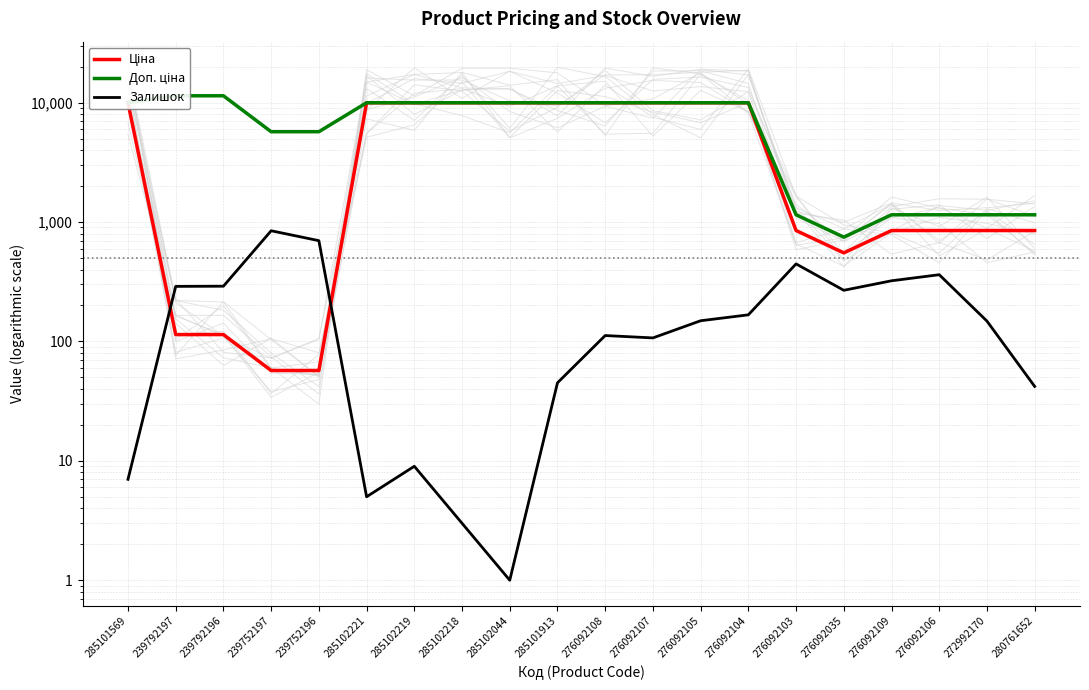

What is the highest value of the Ціна series?

9975.0